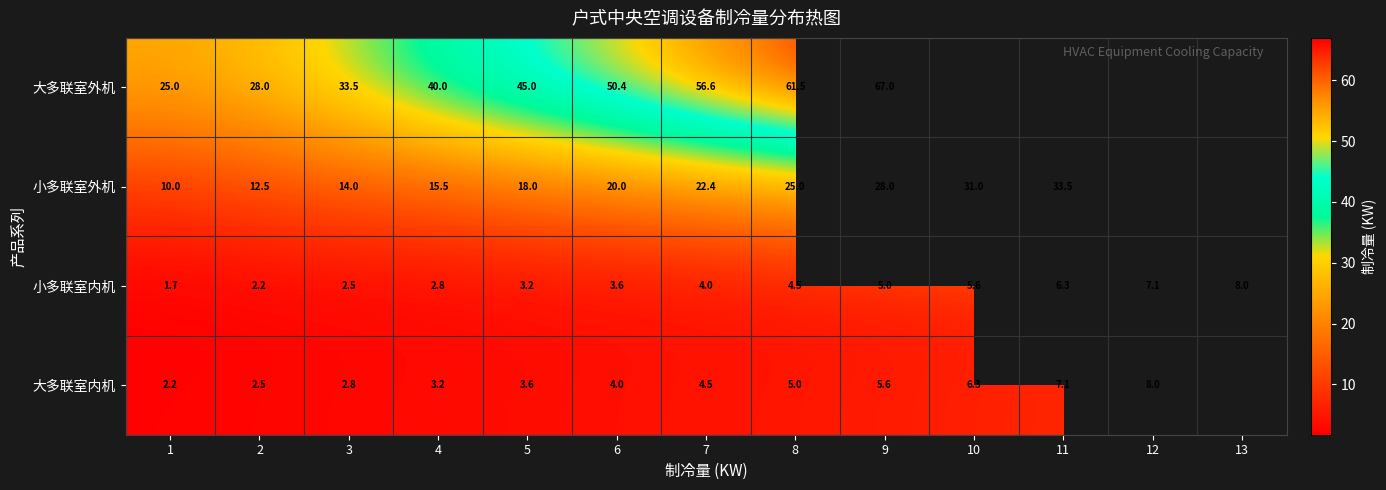

What is the total value across all series at 1?

38.9